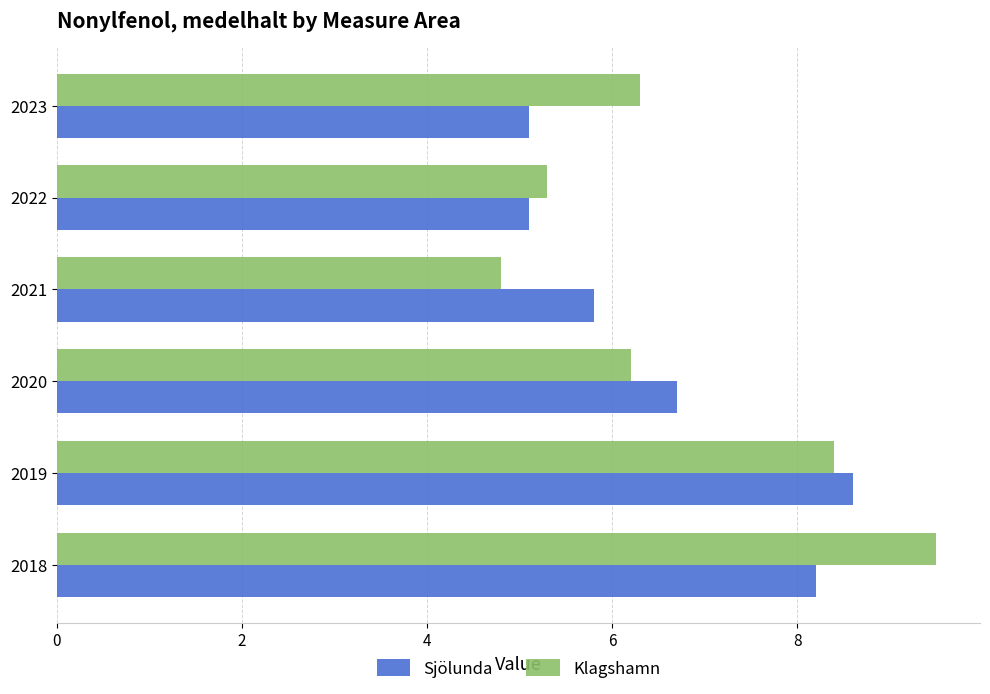

What is the lowest value of the Sjölunda series?

5.1